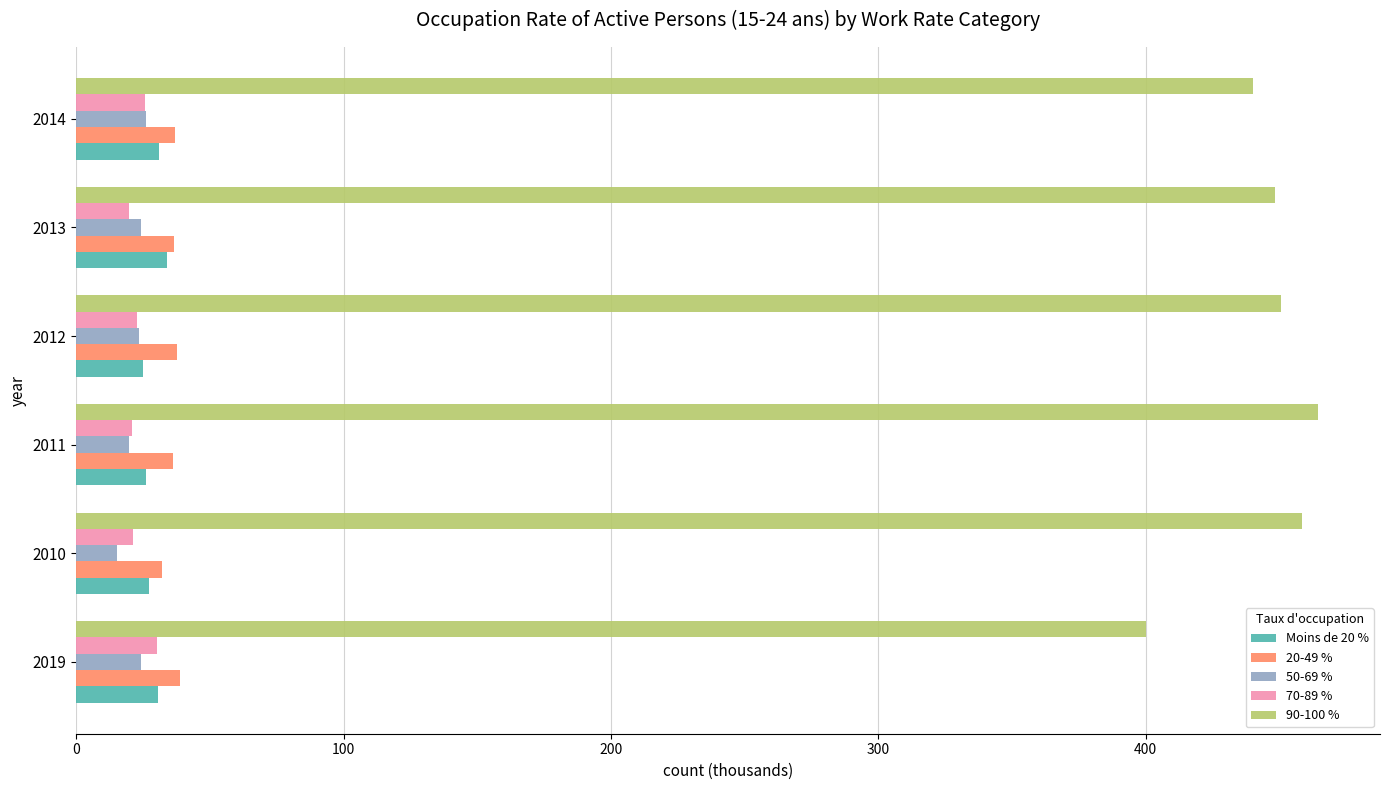

What is the maximum value for Moins de 20 %?

34.0